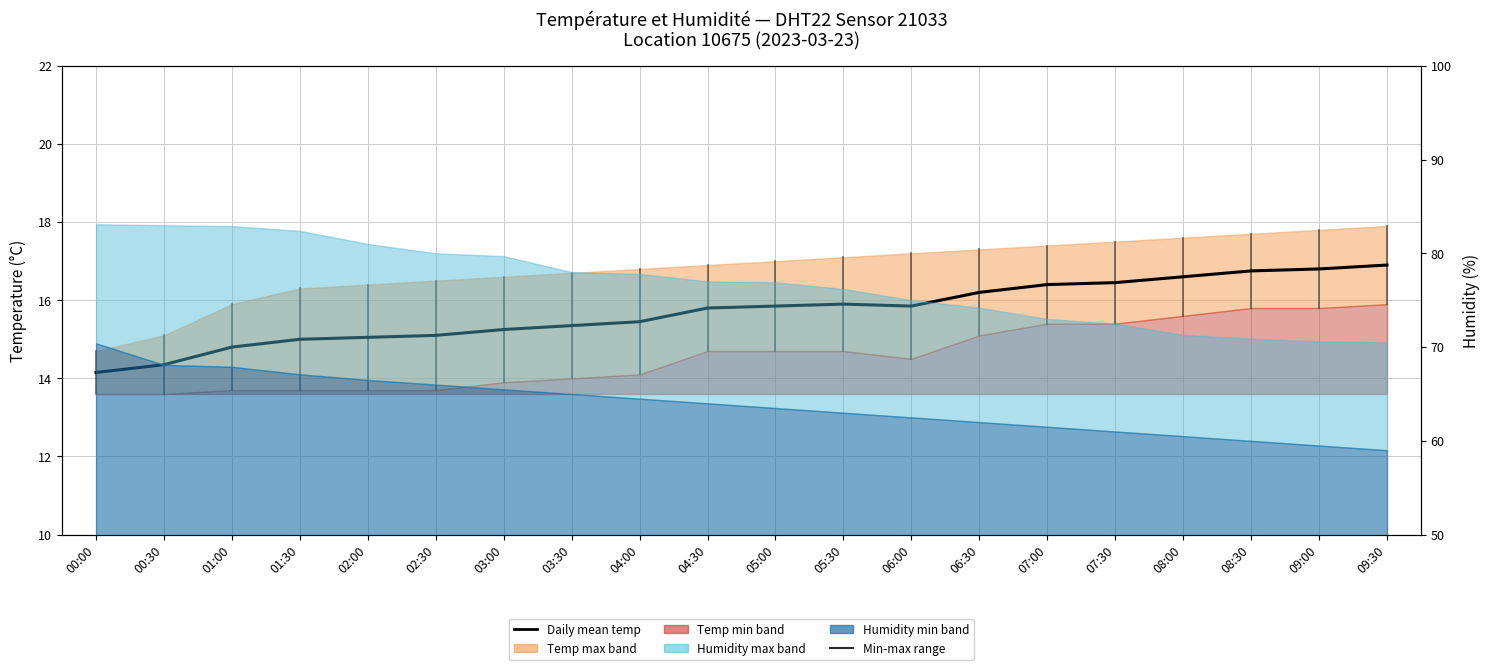

The chart shows a value of 15.1 at 02:30. True or false?

True